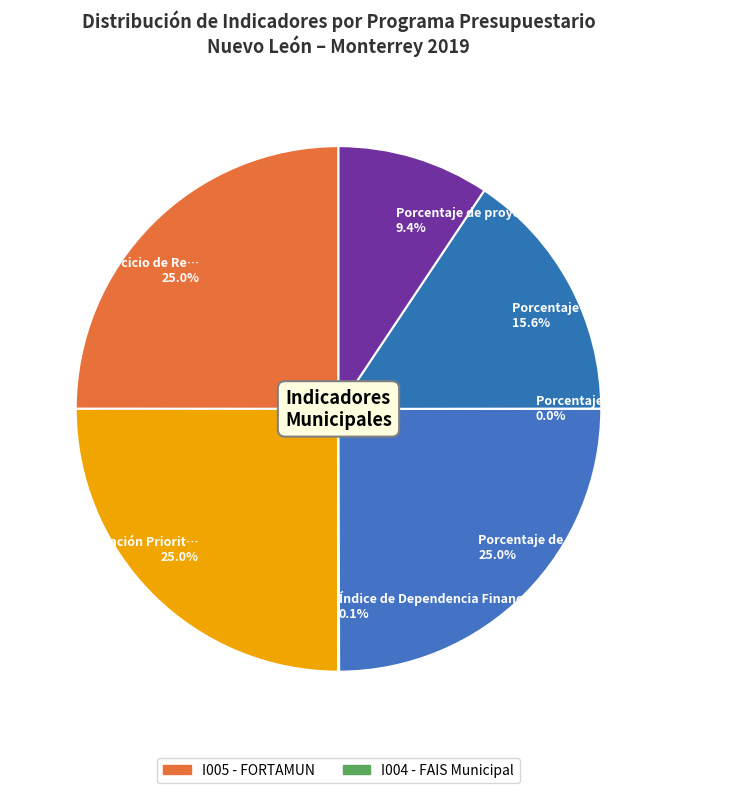

Does any single category account for the majority?

No